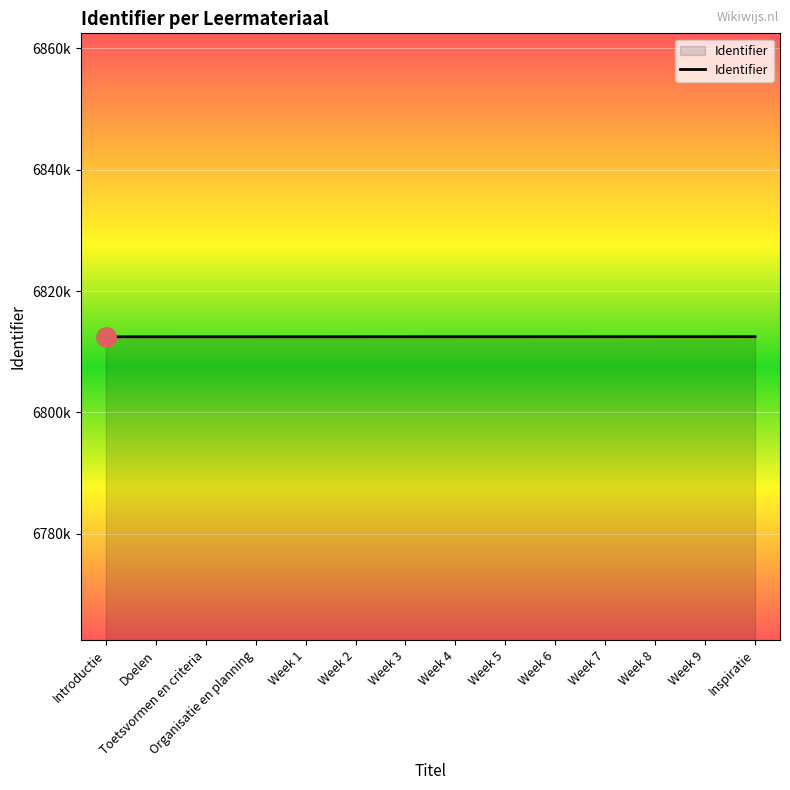

What is the sum of all values?

95374682